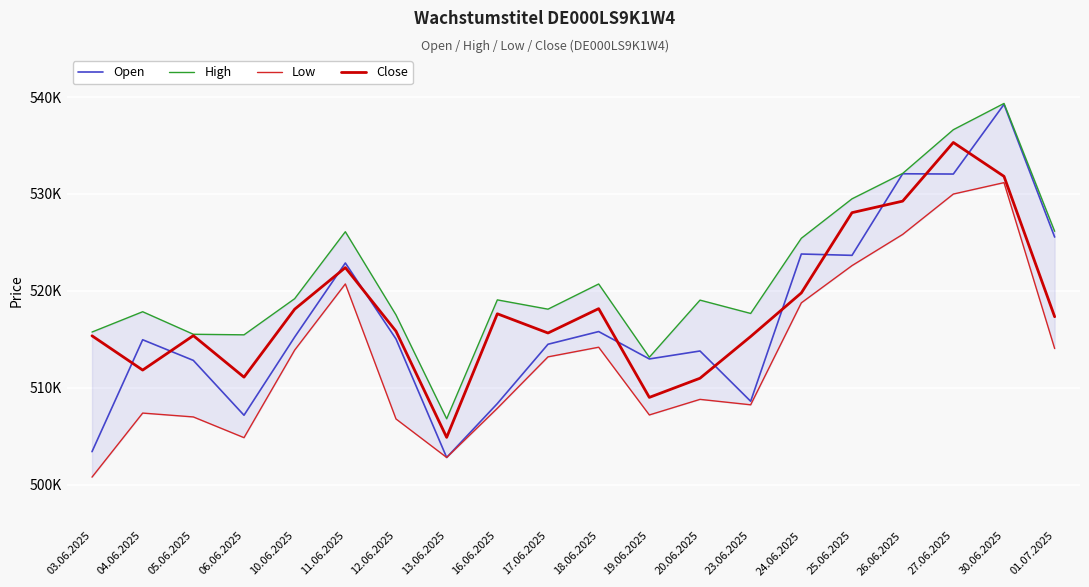

True or false: Low and Open intersect in this chart.

False